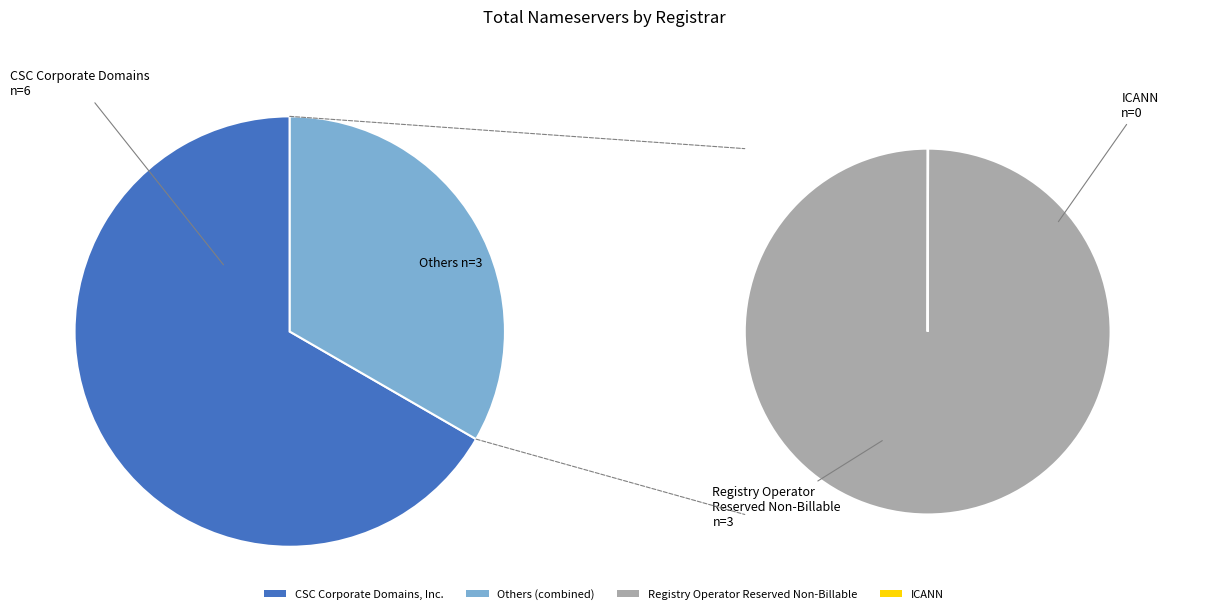

What is the change in value from CSC Corporate Domains, Inc. to Registry Operator Reserved Non-Billable?

-3